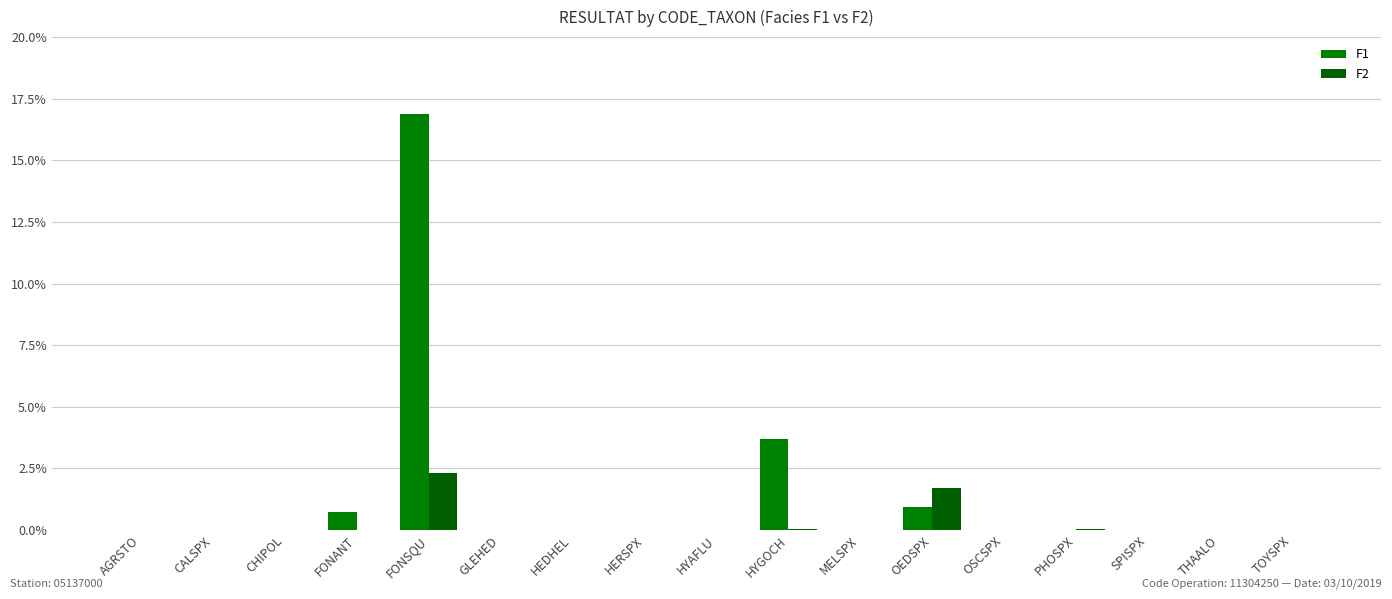

What is the average value of the F2 series?

0.2